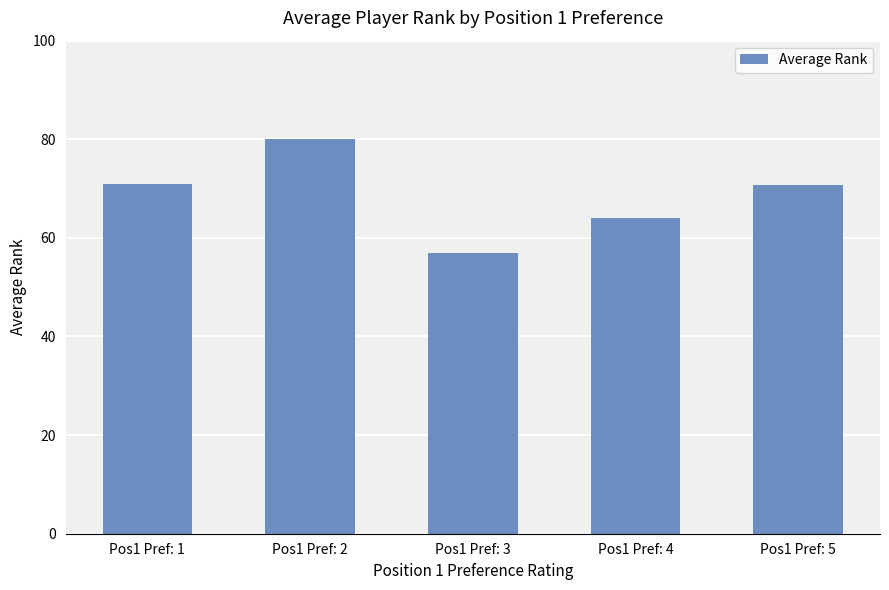

What is the difference between the maximum and second lowest values?

16.0